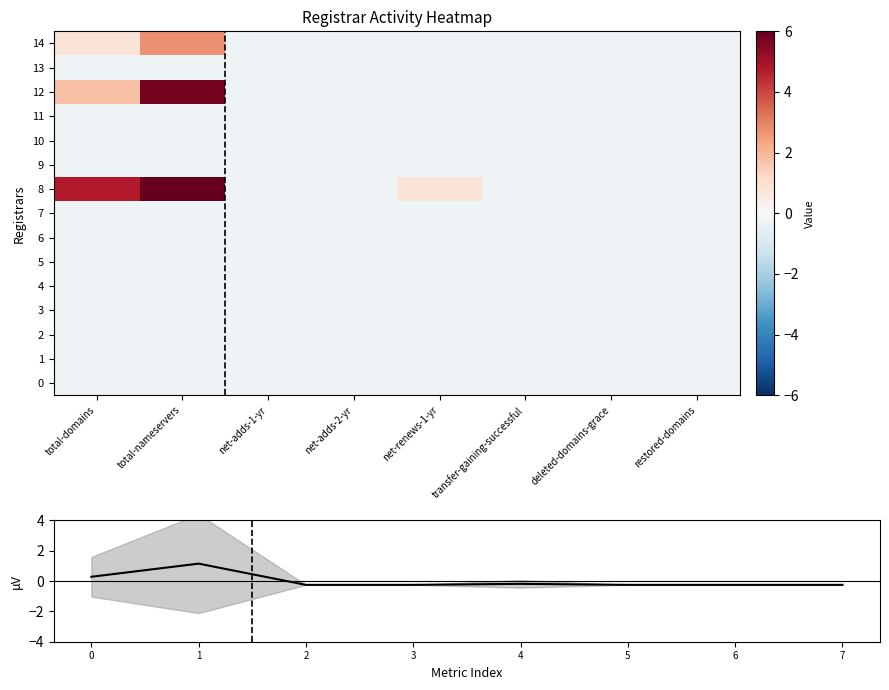

True or false: 5 has a value of -0.1 at total-nameservers.

False